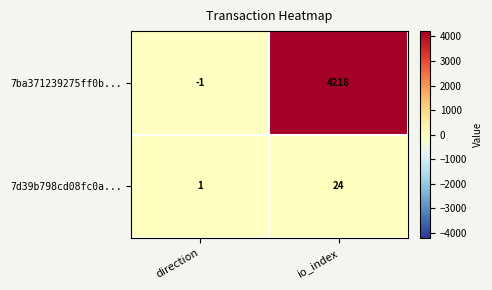

What is the spread (max minus min) of values at io_index?

4194